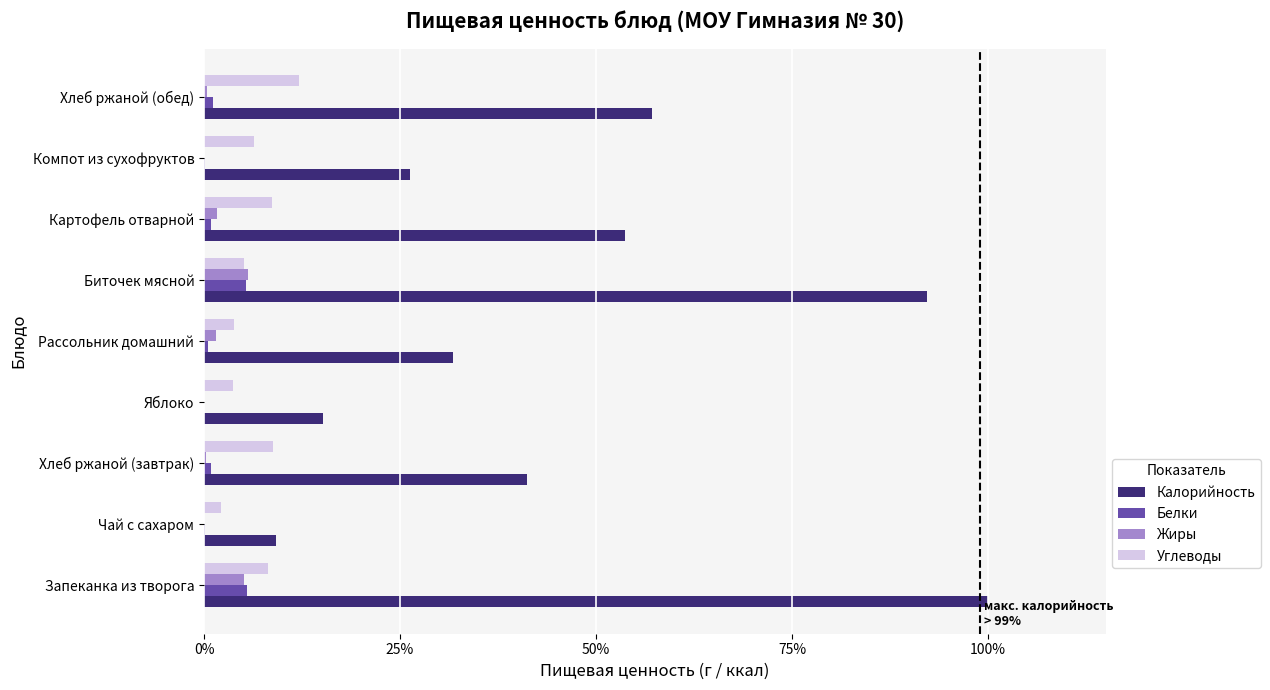

The Жиры series shows 0.0 at Чай с сахаром. True or false?

True